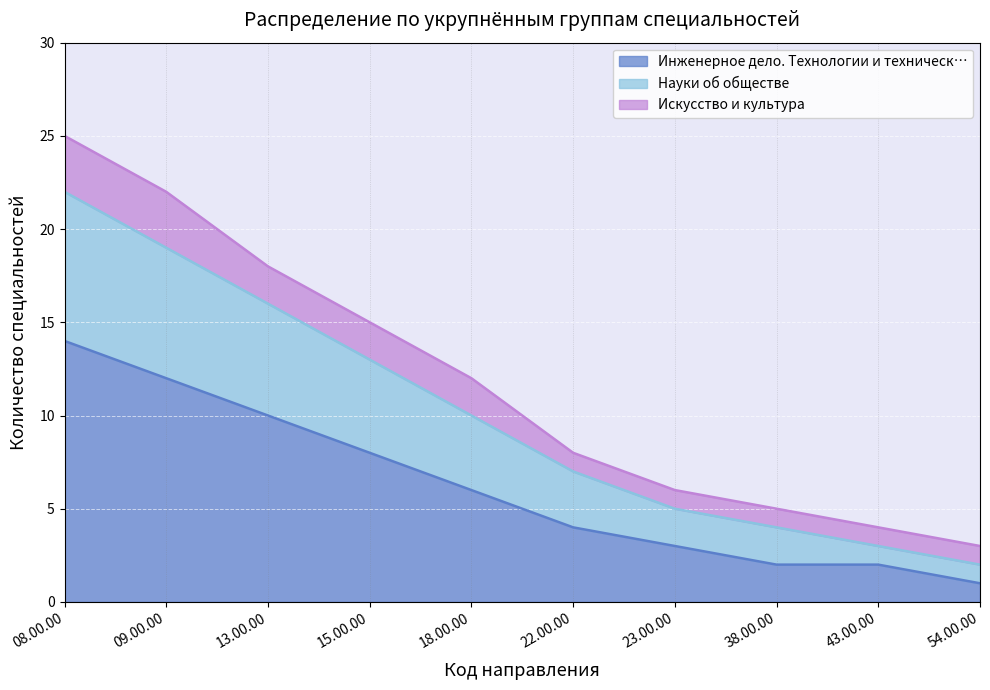

True or false: Инженерное дело. Технологии и техническ… and Науки об обществе intersect in this chart.

False